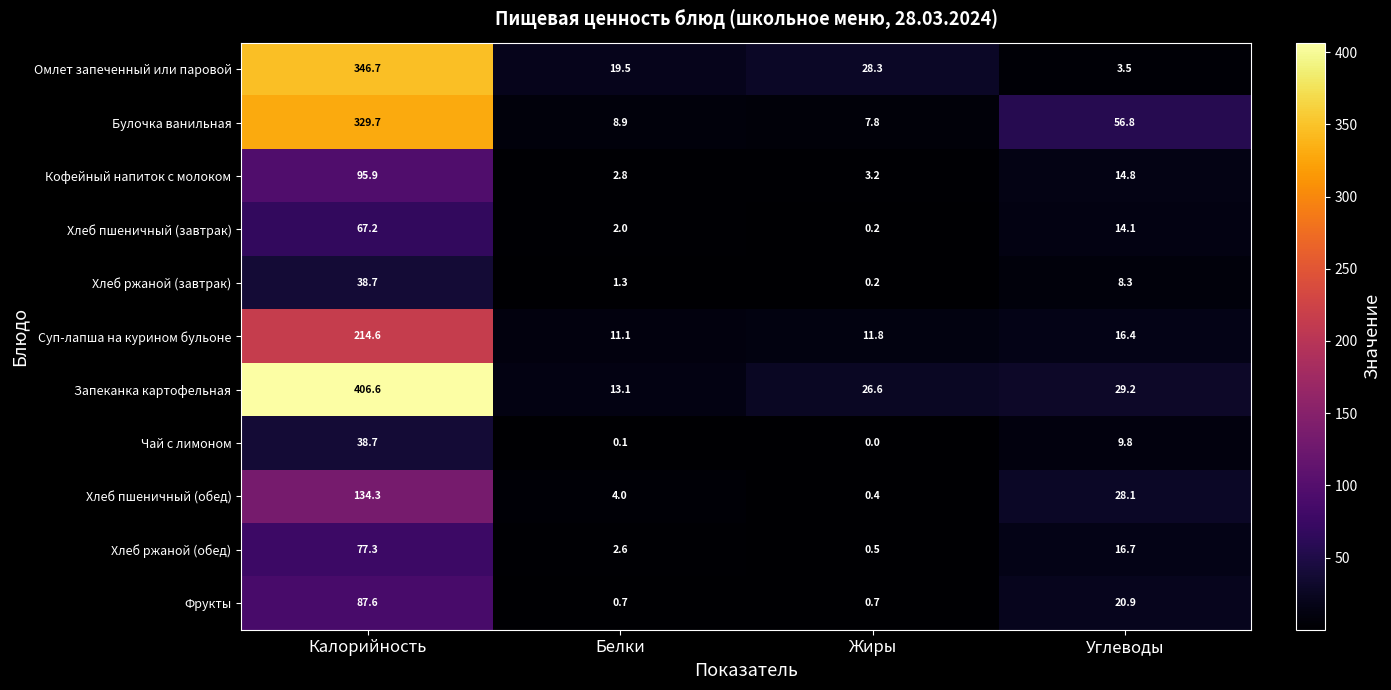

Rank the series at Белки from highest to lowest value.

Омлет запеченный или паровой, Запеканка картофельная, Суп-лапша на курином бульоне, Булочка ванильная, Хлеб пшеничный (обед), Кофейный напиток с молоком, Хлеб ржаной (обед), Хлеб пшеничный (завтрак), Хлеб ржаной (завтрак), Фрукты, Чай с лимоном